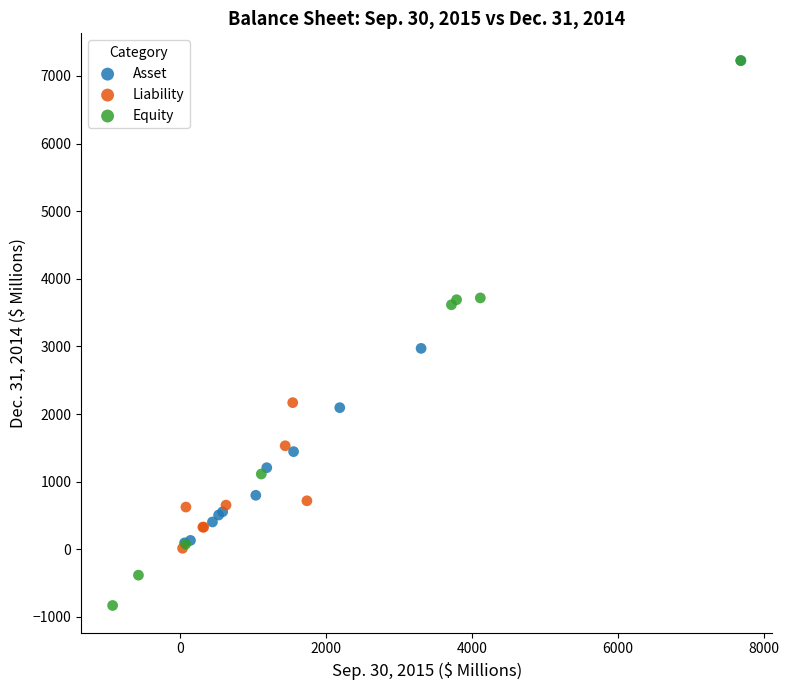

Which series reaches the minimum Y coordinate?

Equity